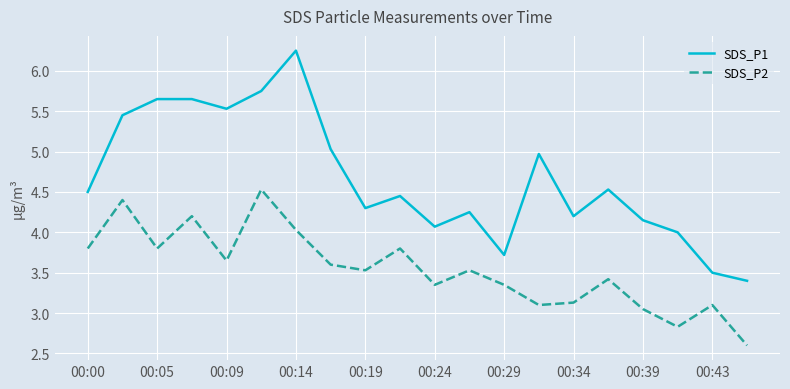

List the series in order of their peak value, highest first.

SDS_P1, SDS_P2